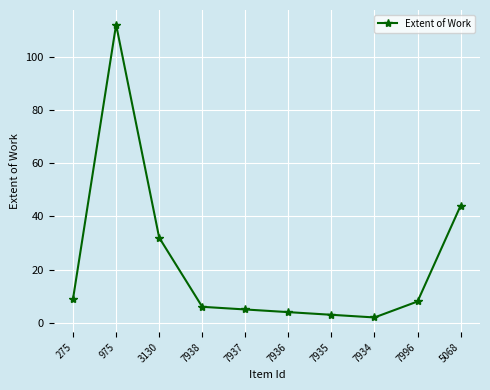

Rank the categories by value from lowest to highest.

7934, 7935, 7936, 7937, 7938, 7996, 275, 3130, 5068, 975